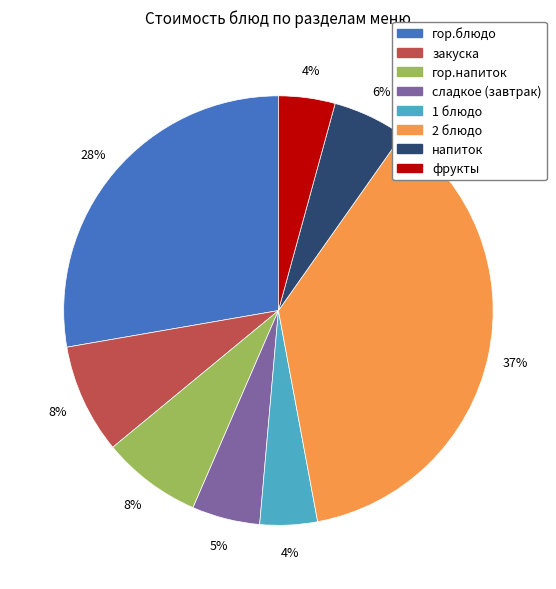

To the nearest percent, what is the average slice percentage?

12%